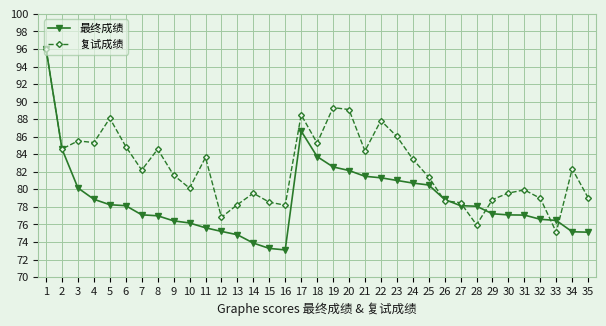

At which category does the chart reach its peak across all series?

1